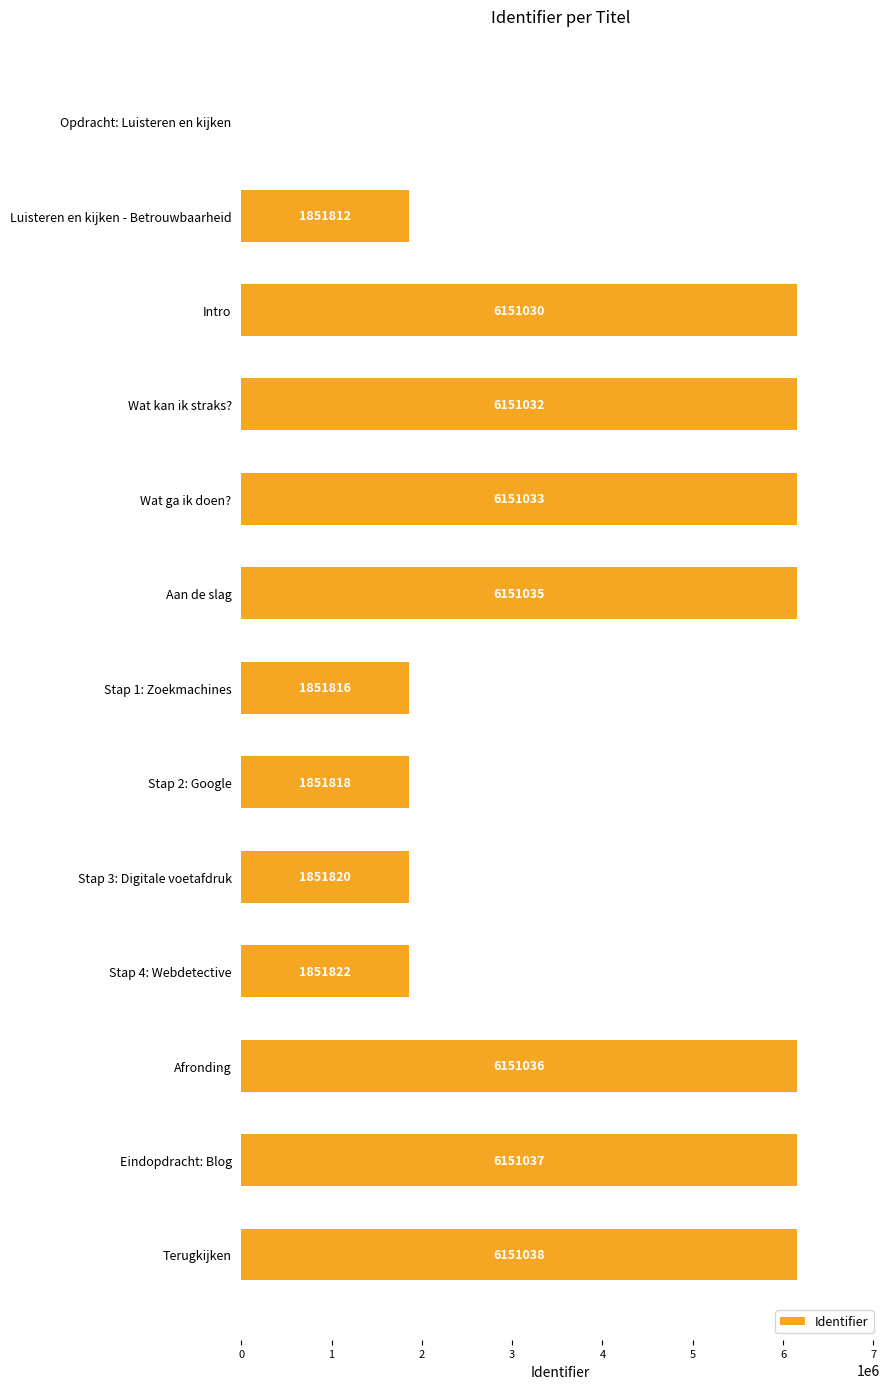

Count the number of categories in the chart.

13